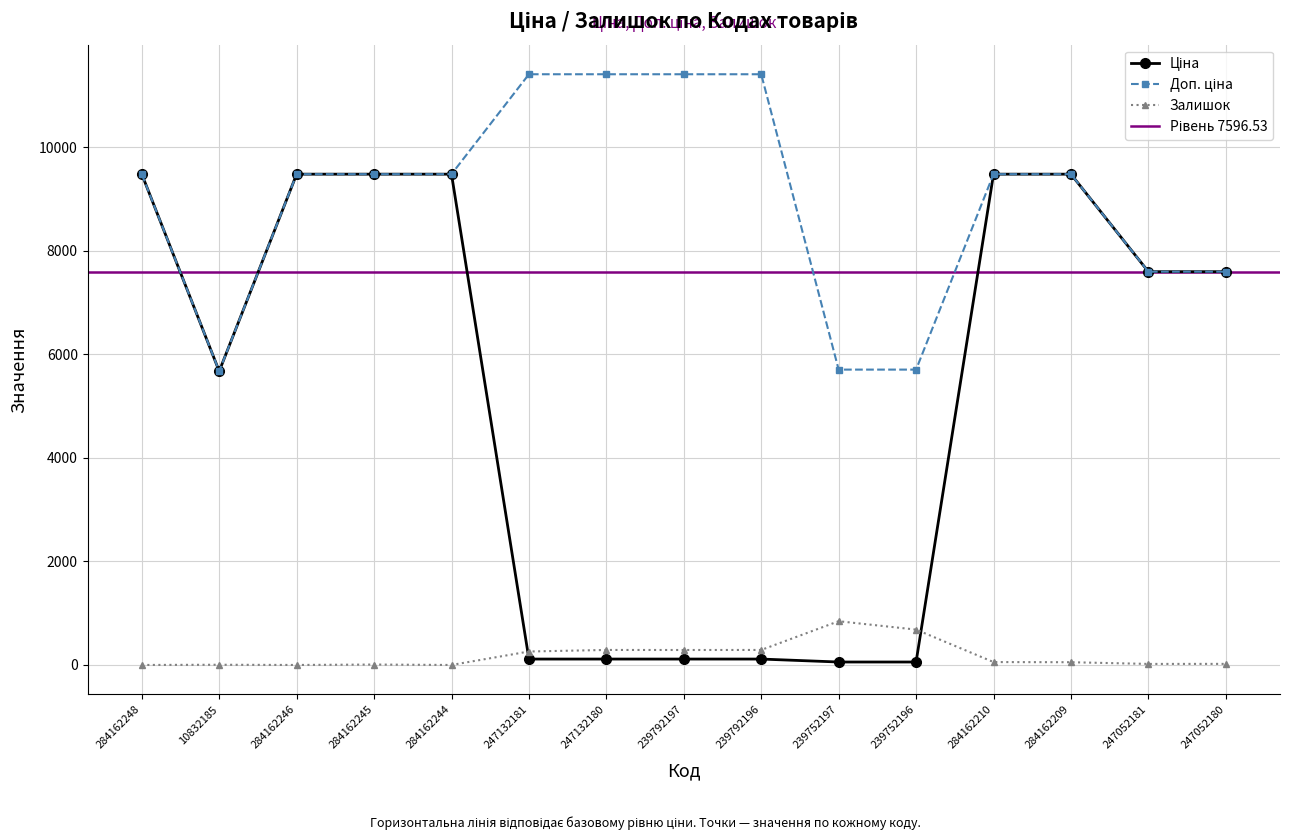

What position from the right is 239752197?

6